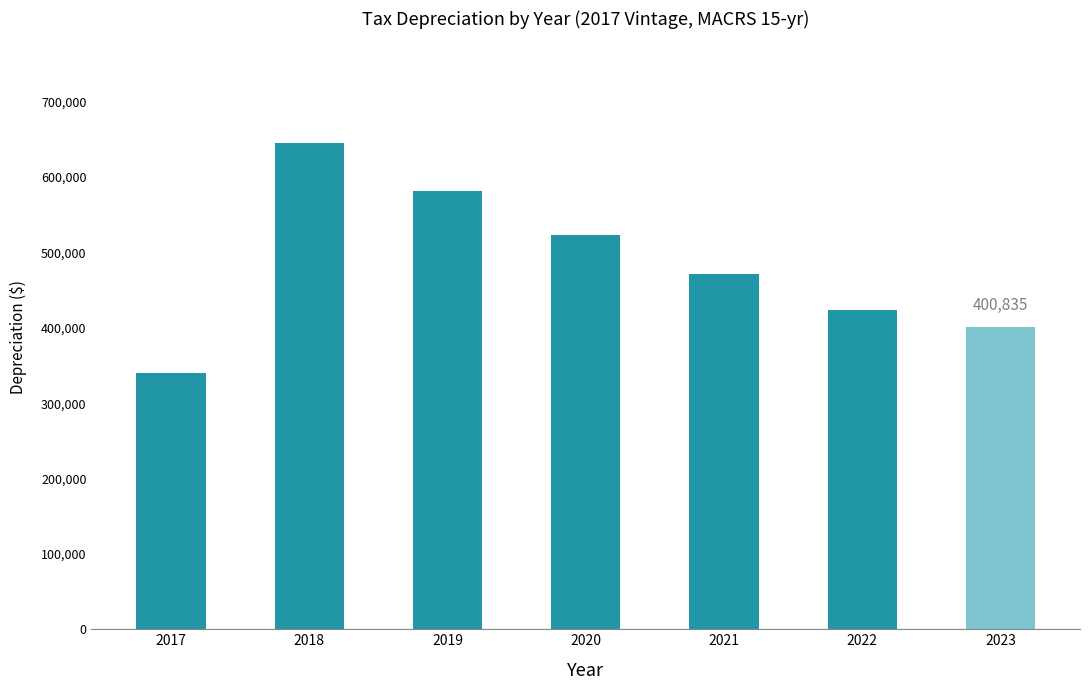

At which category does the chart reach its peak across all series?

2018